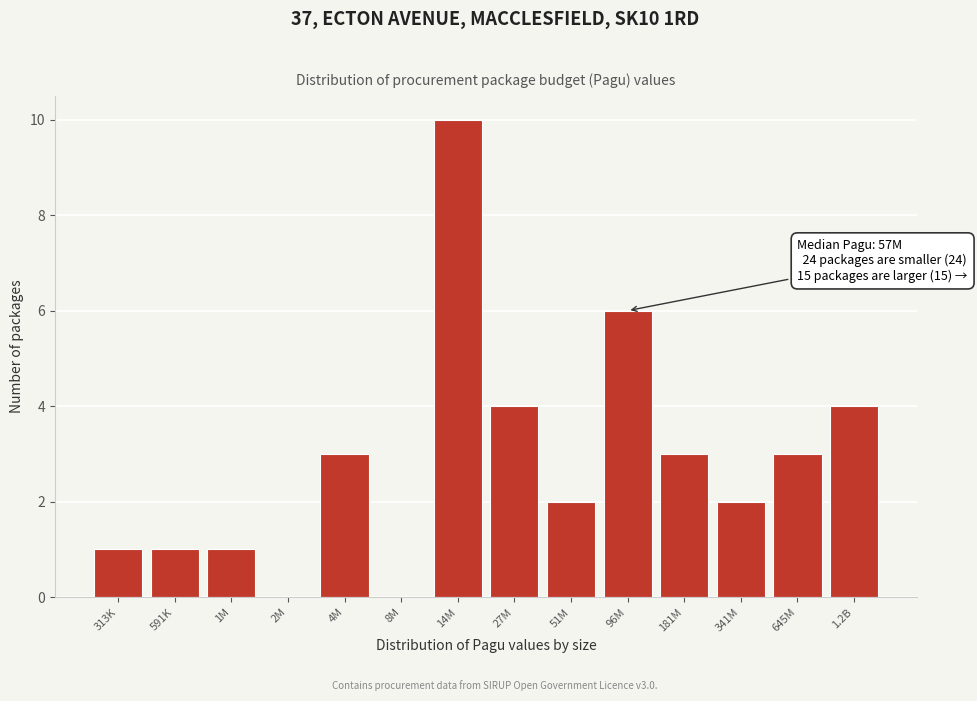

Reading left to right, extract all data points from this chart.

313K=1	591K=1	1M=1	2M=0	4M=3	8M=0	14M=10	27M=4	51M=2	96M=6	181M=3	341M=2	645M=3	1.2B=4